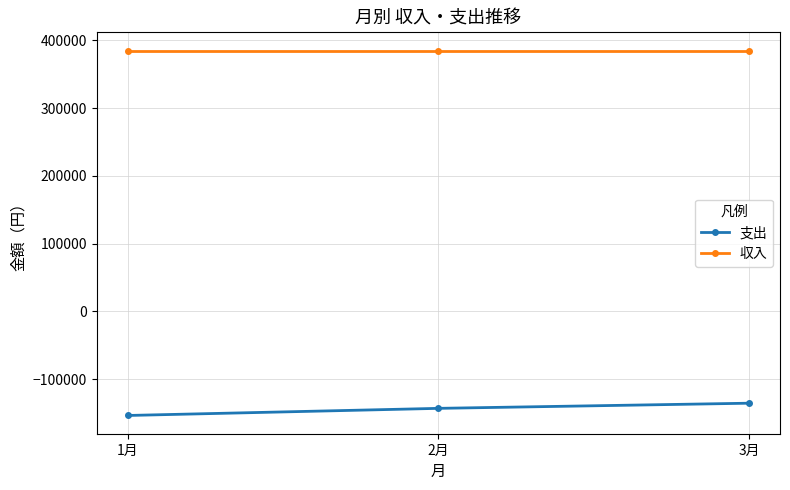

What is the average value of the 支出 series?

-144180